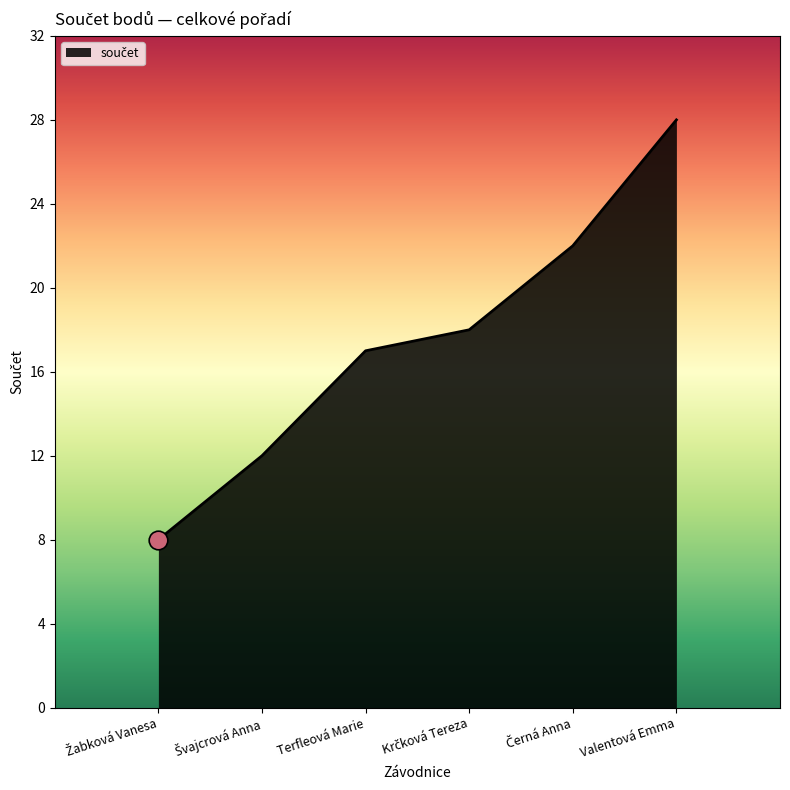

Approximately how many times larger is the value at Valentová Emma compared to Terfleová Marie?

1.6